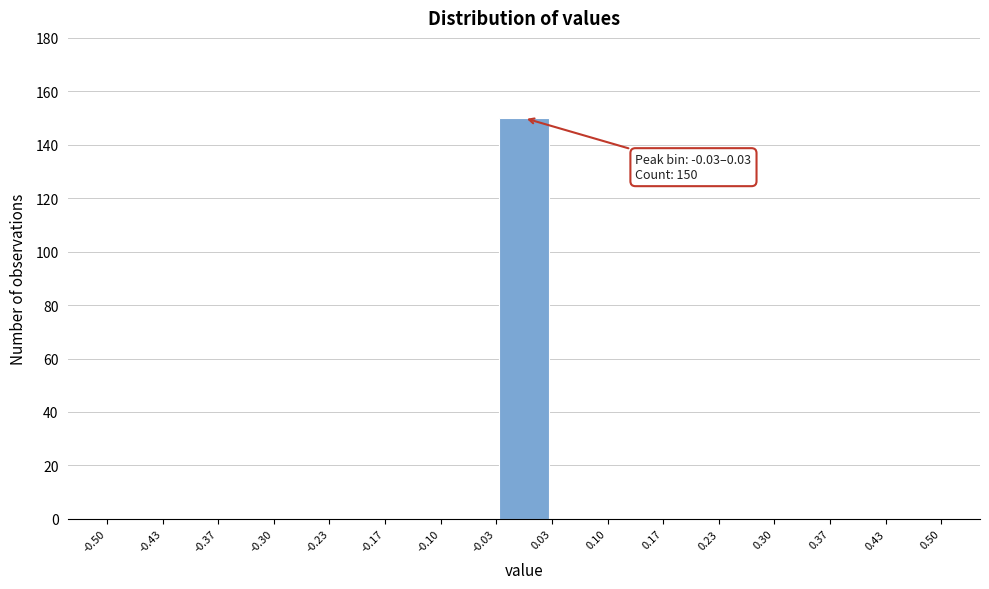

Which range on the x-axis has the tallest bar?

-0.03 to 0.03